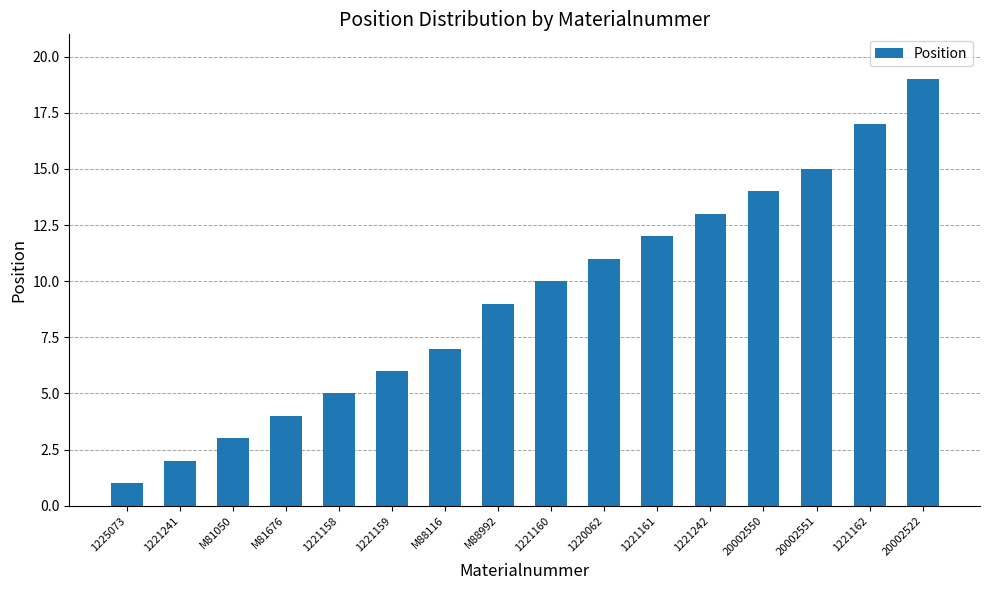

List the labels in order of value, largest first.

20002522, 1221162, 20002551, 20002550, 1221242, 1221161, 1220062, 1221160, M88992, M88116, 1221159, 1221158, M81676, M81050, 1221241, 1225073